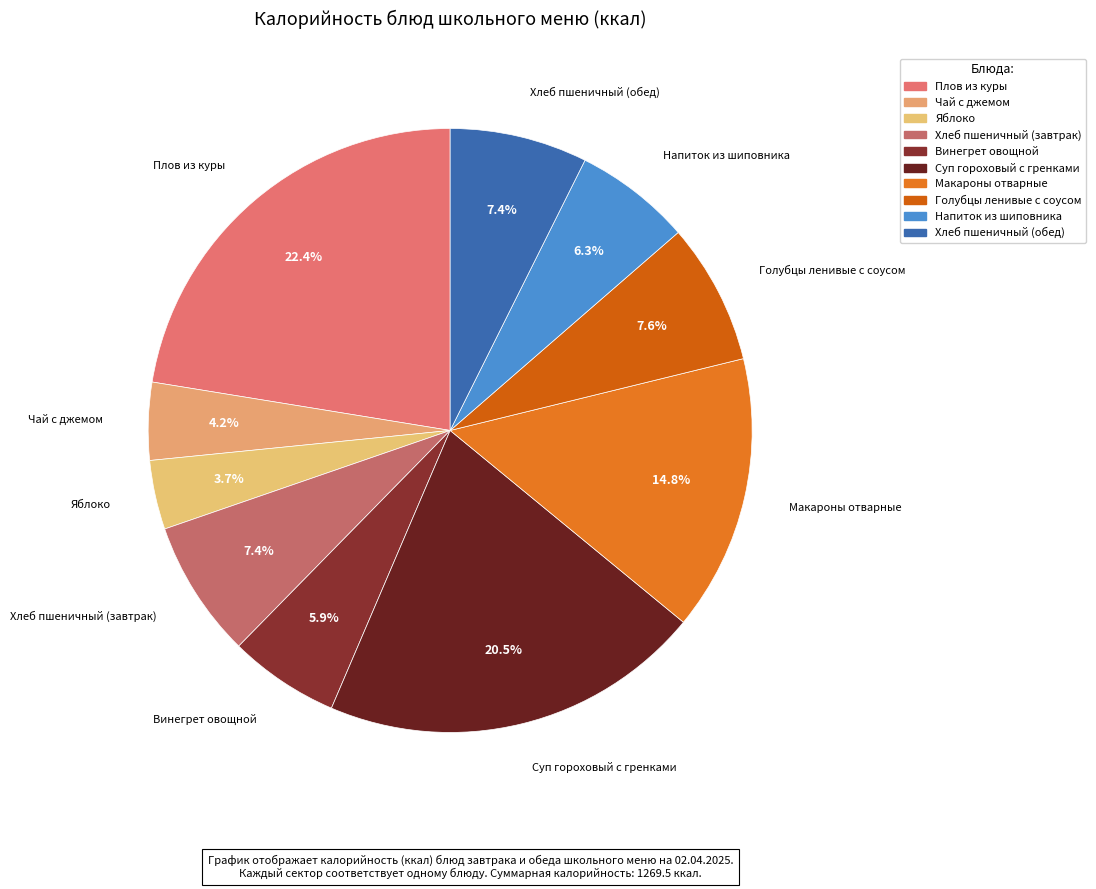

What percentage is the Голубцы ленивые с соусом slice, to the nearest percent?

8%